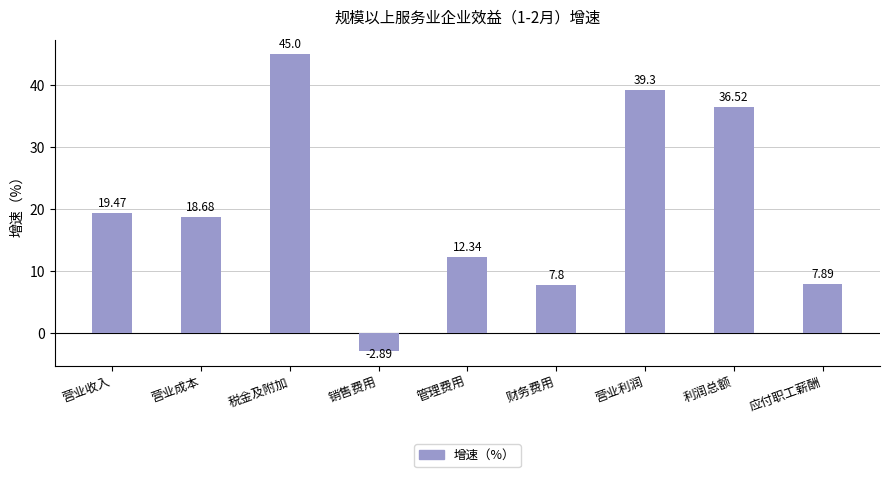

What position from the left is 管理费用?

5